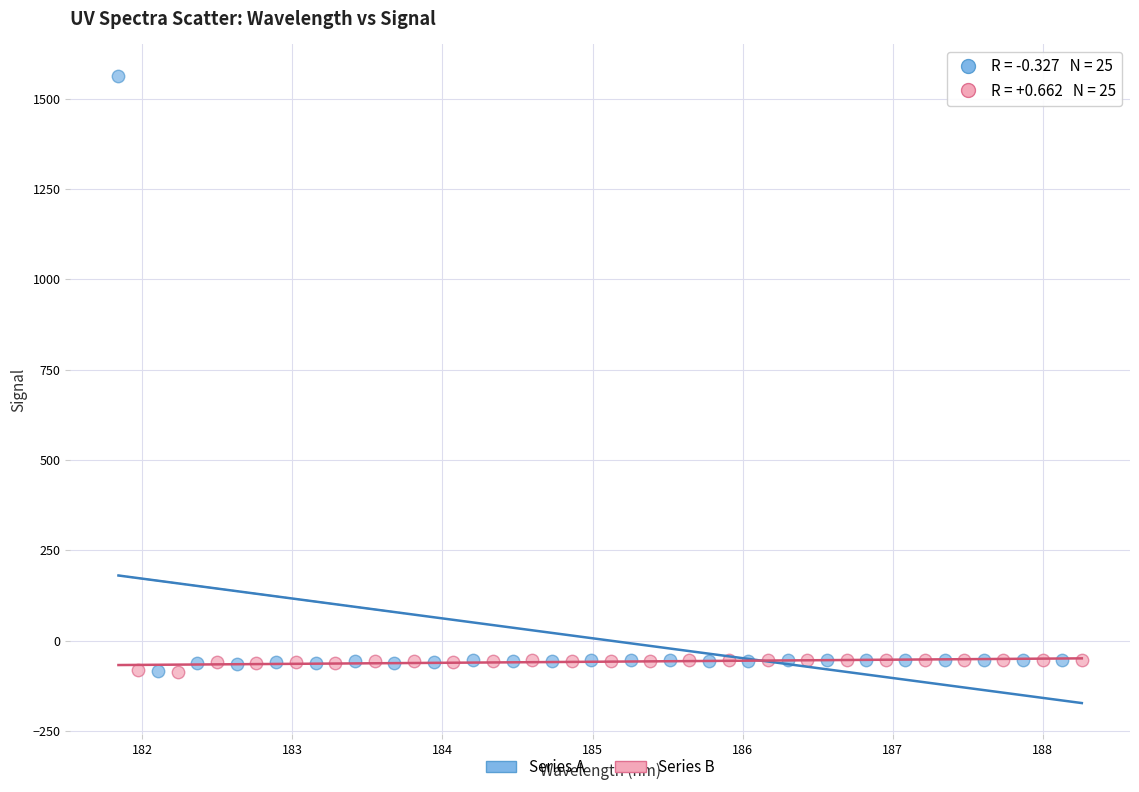

Which series reaches the maximum Y coordinate?

Series A